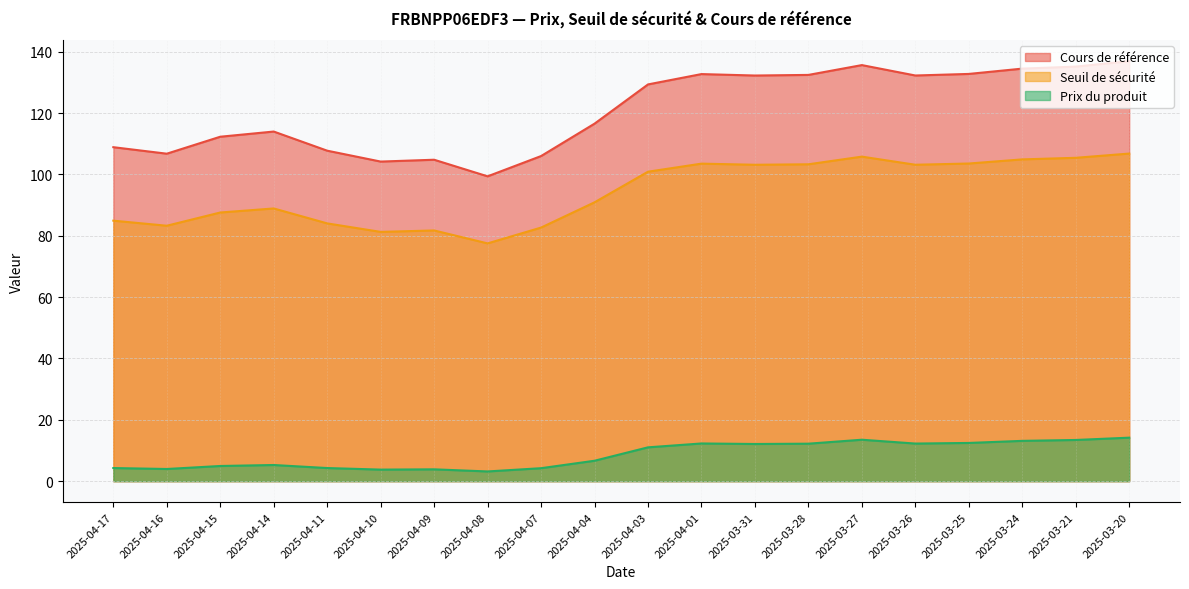

At which category is the sum across all series the highest?

2025-03-20